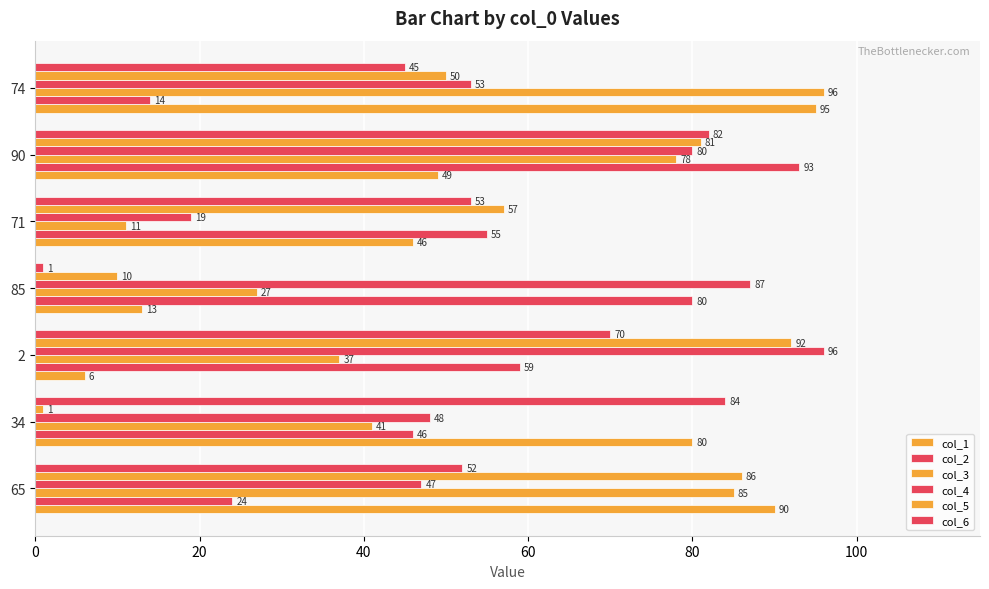

What is the value of the col_6 bar at the 4th from the left?

1